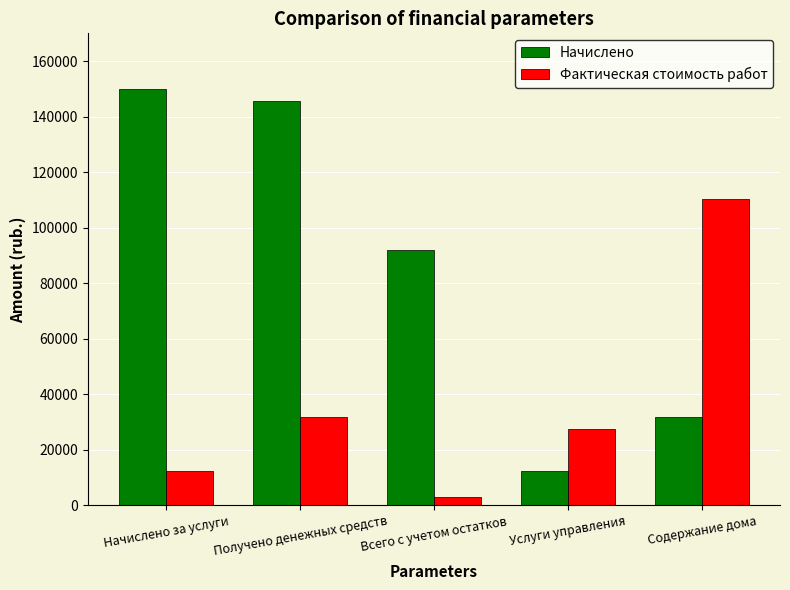

List the labels in order of Фактическая стоимость работ value, largest first.

Содержание дома, Получено денежных средств, Услуги управления, Начислено за услуги, Всего с учетом остатков